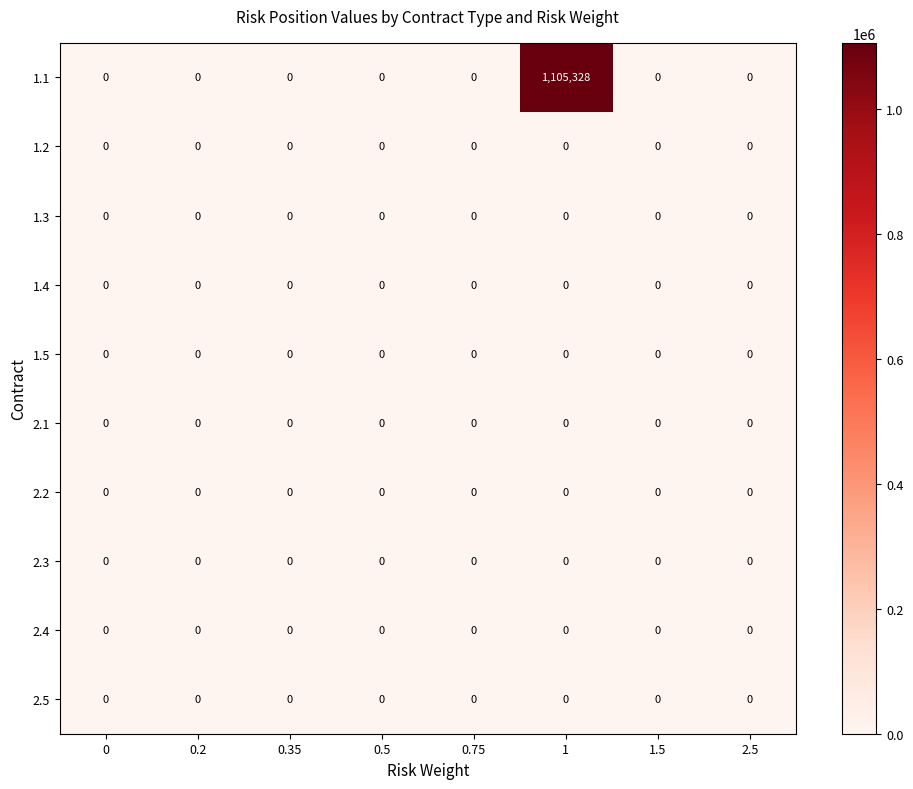

What is the maximum value shown in the chart?

1105328